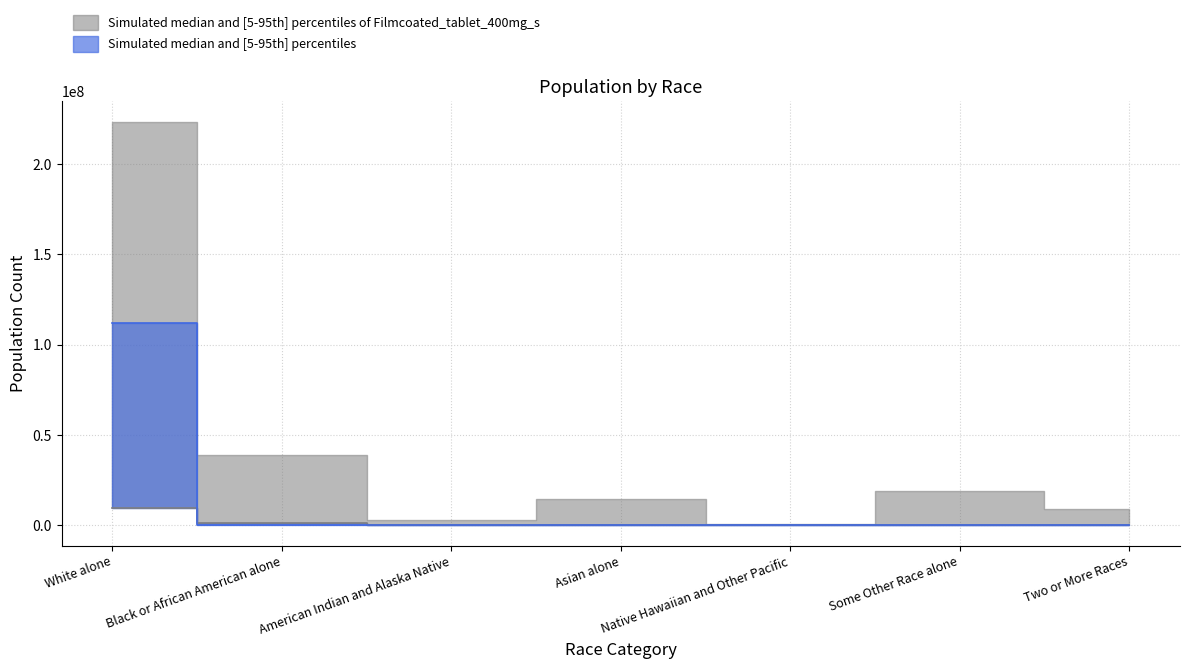

What position from the left is White alone?

1